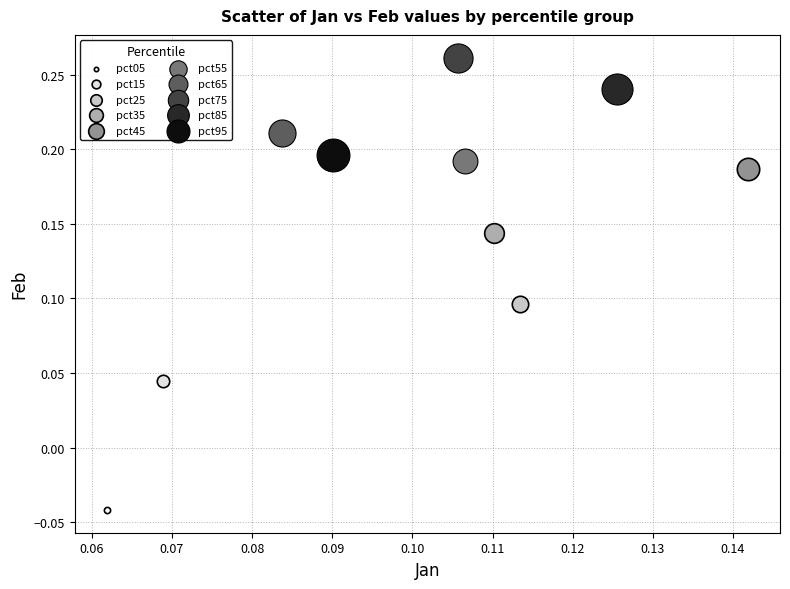

What are all the series names shown in the legend?

pct05, pct15, pct25, pct35, pct45, pct55, pct65, pct75, pct85, pct95